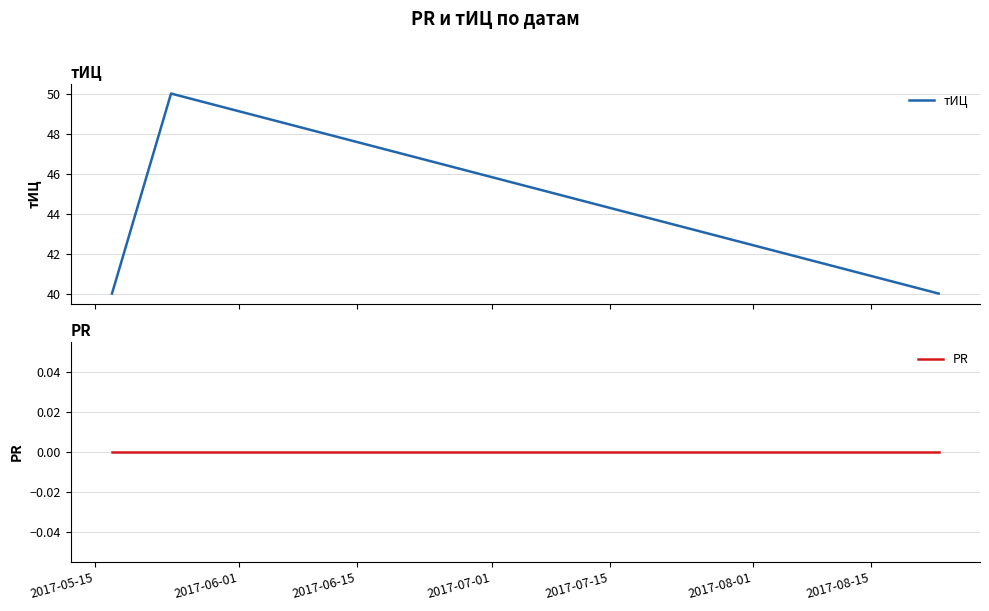

List the series in order of their peak value, lowest first.

PR, тИЦ